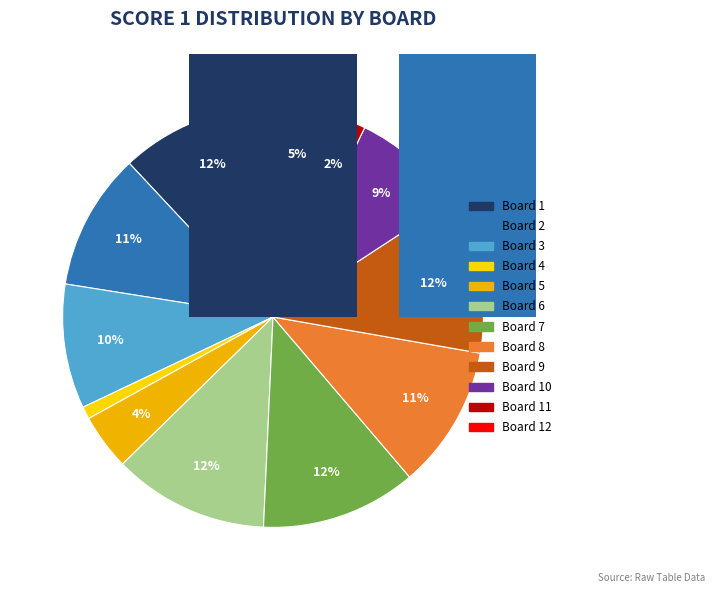

To the nearest percent, what percentage of the pie is 4?

4%